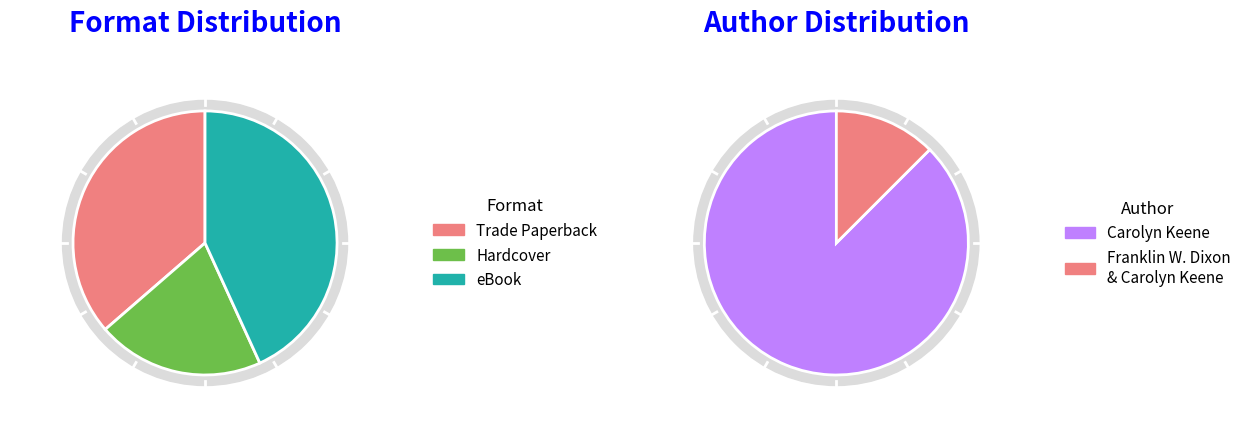

What is the largest slice in the pie chart?

Carolyn Keene